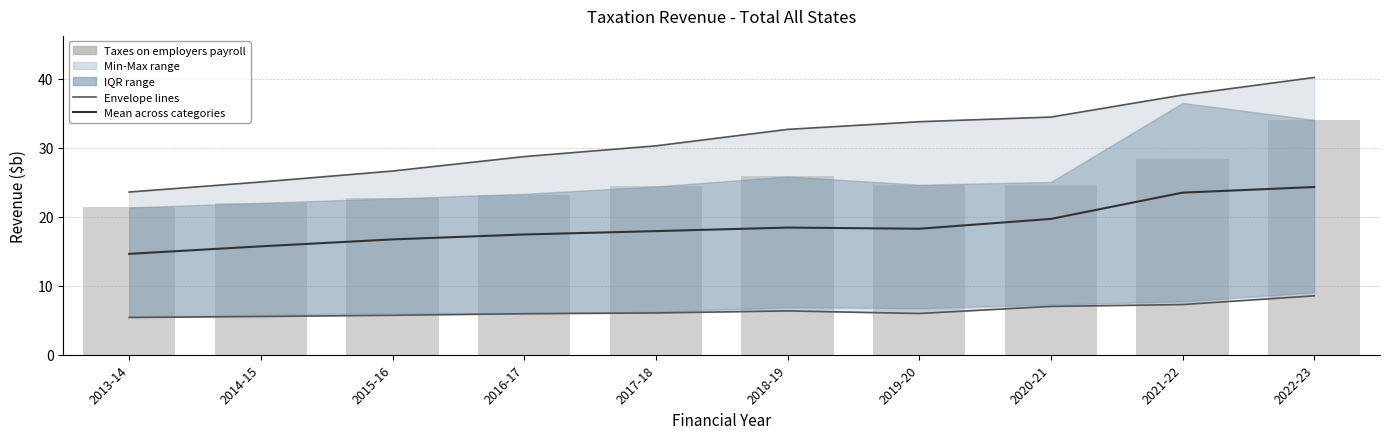

What is the sum of the Min tax category values at 2021-22 and 2013-14?

12.7